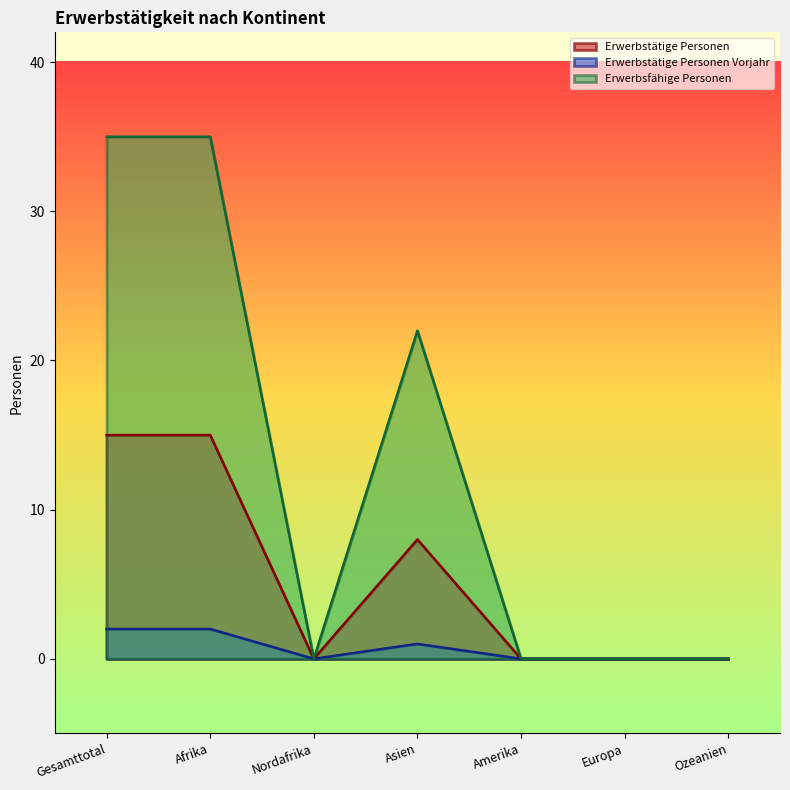

At which category does the chart reach its peak across all series?

Gesamttotal